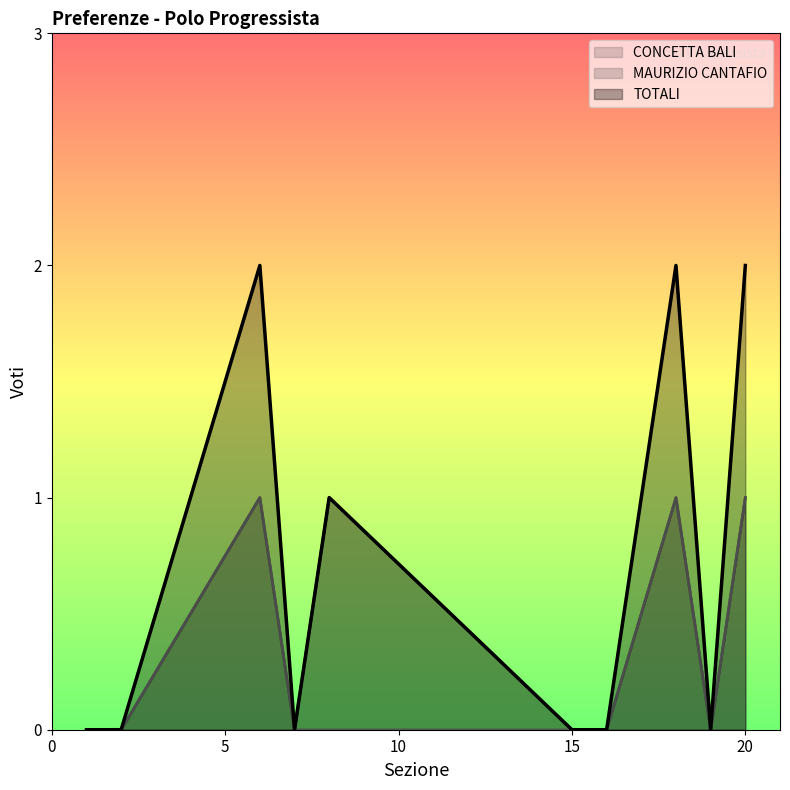

Which series has the largest total across all categories?

TOTALI